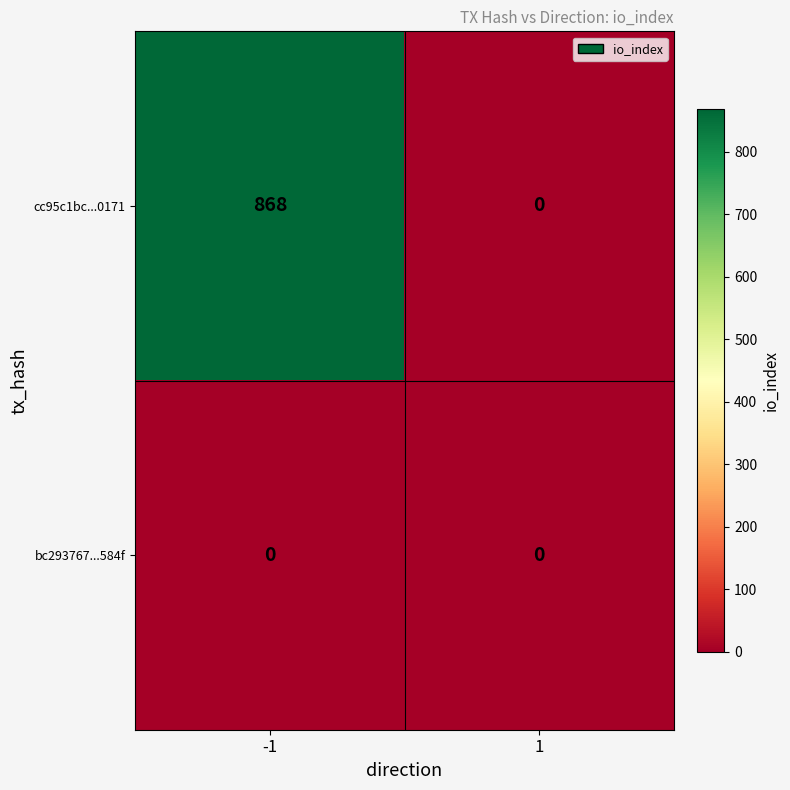

At which category is the sum across all series the highest?

-1